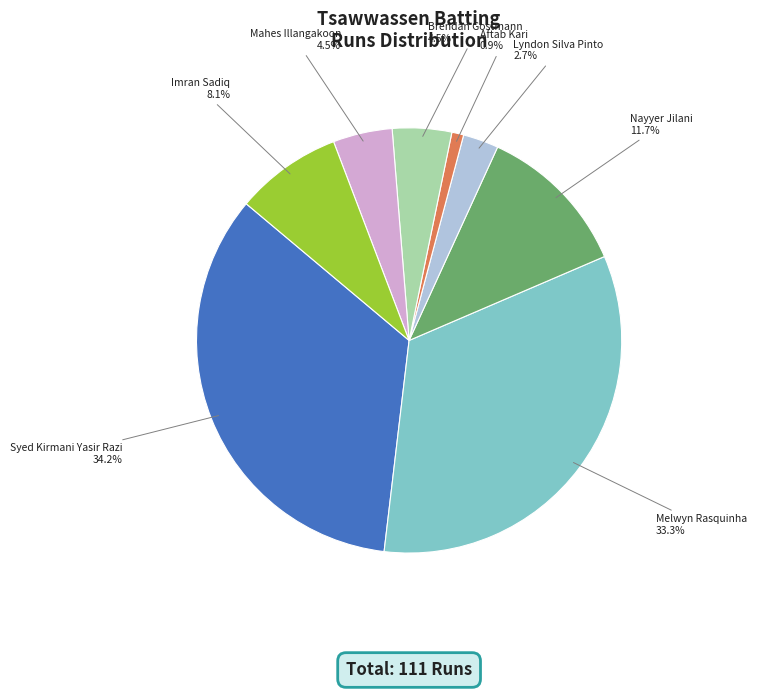

Is there a majority slice in this chart?

No